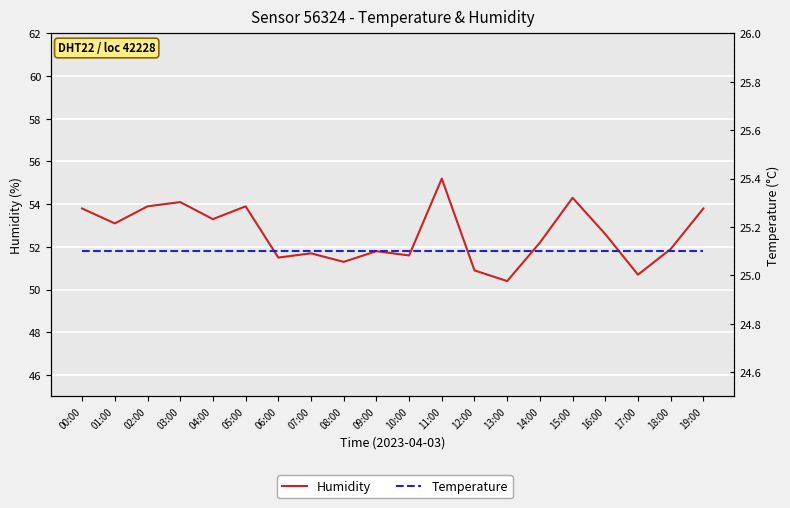

How many data points in Humidity are above 52?

11